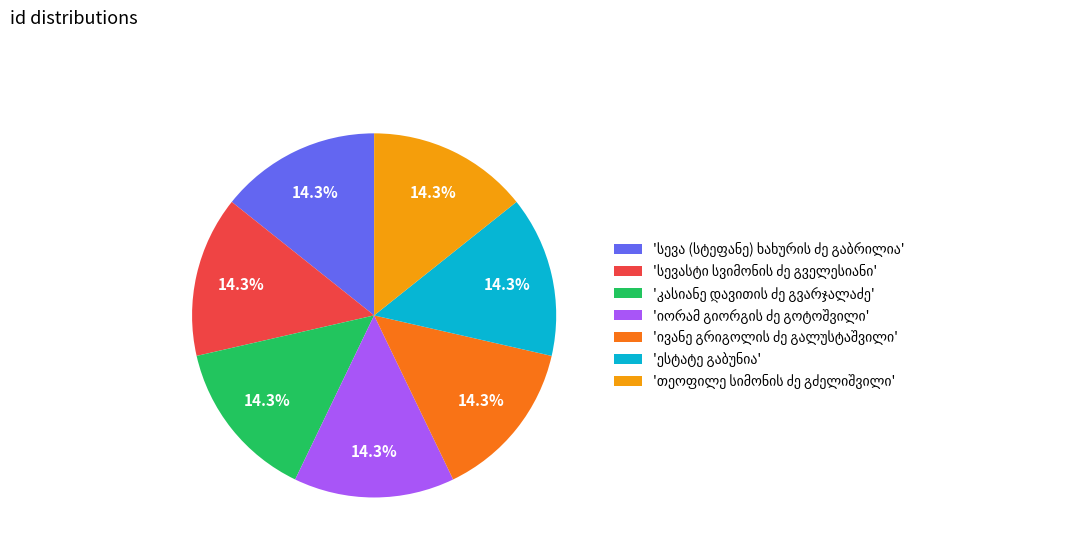

Does any single category account for the majority?

No